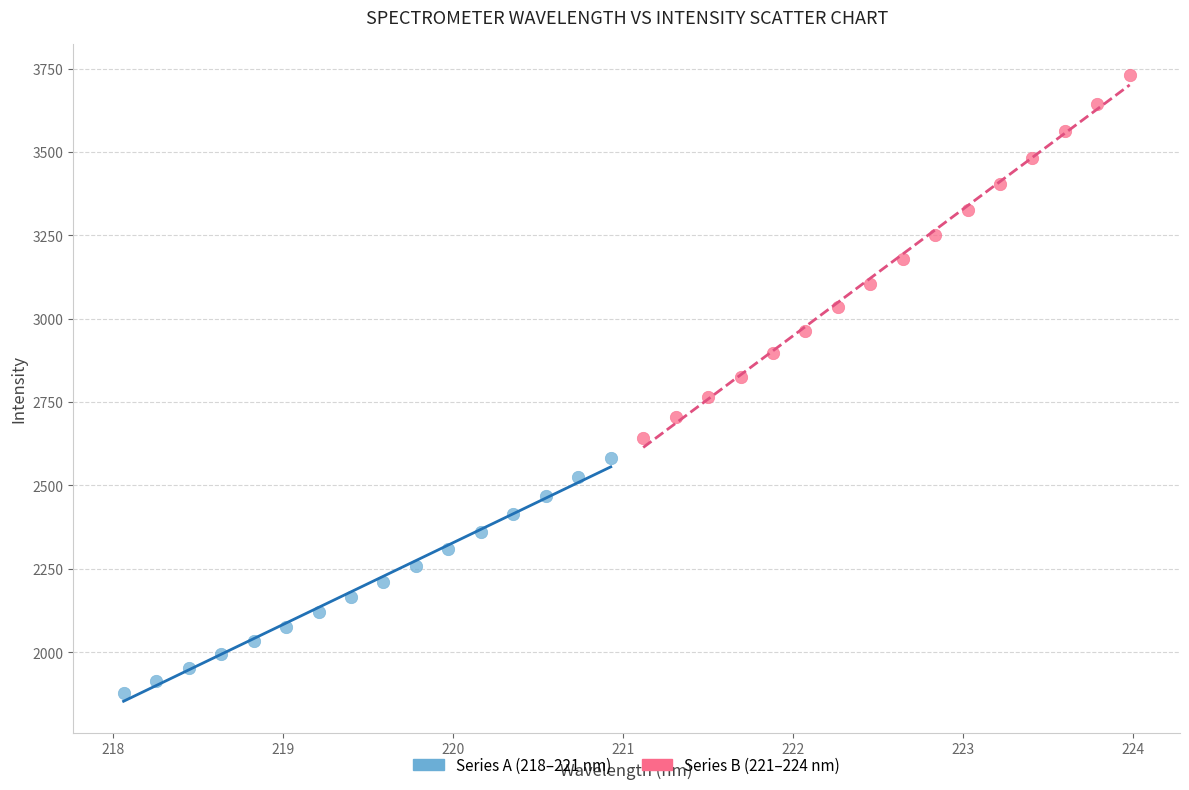

Which series has the largest Y range (max minus min)?

Series B (221–224 nm)